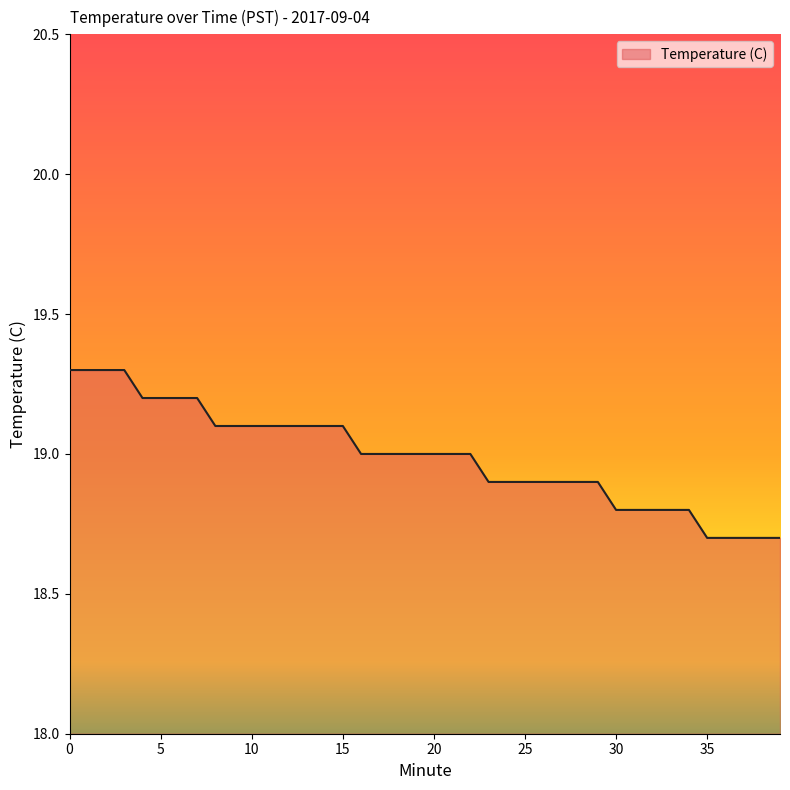

What is the difference between the maximum and minimum values?

0.6